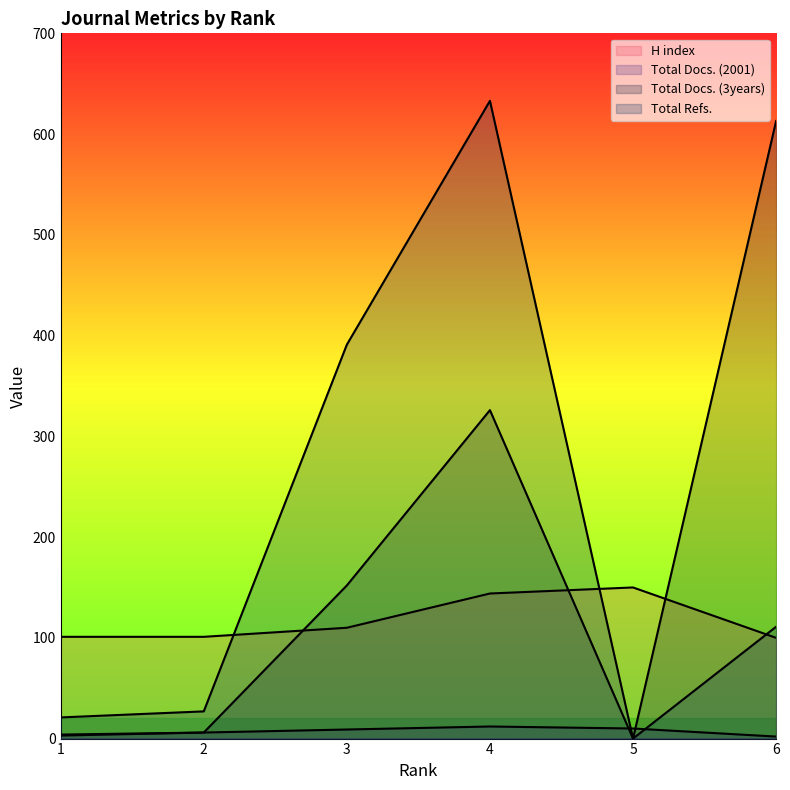

How many data points in Total Refs. are less than 111?

3